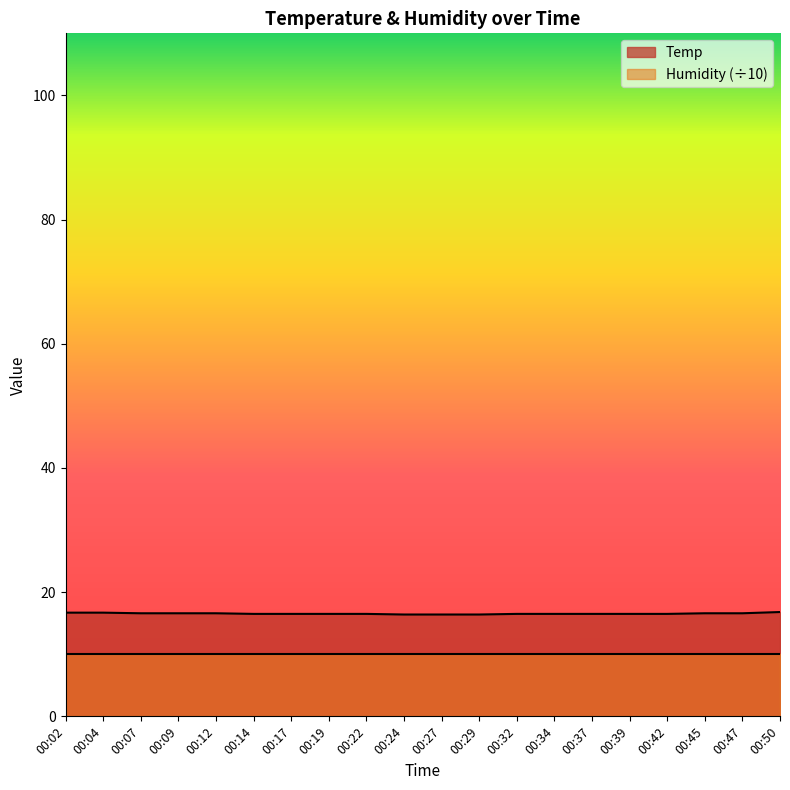

What is the difference between the maximum and minimum values?

0.4